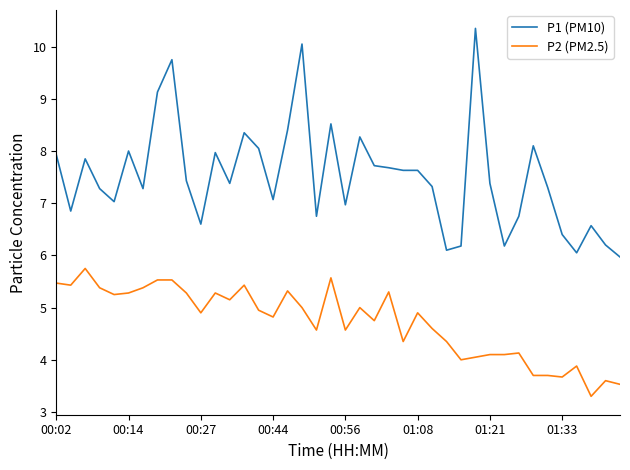

Which series has the largest total across all categories?

P1 (PM10)